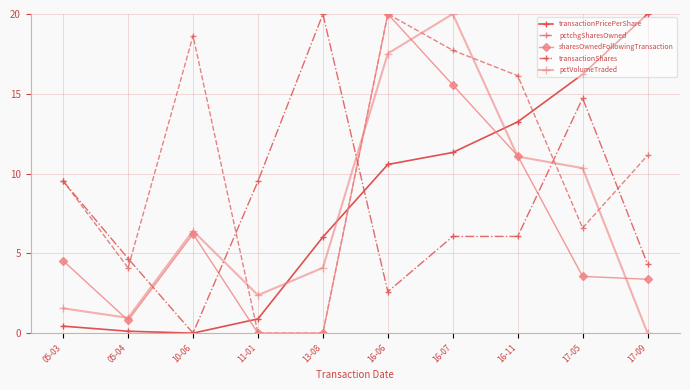

What is the label of the 1st point from the right?

17-09